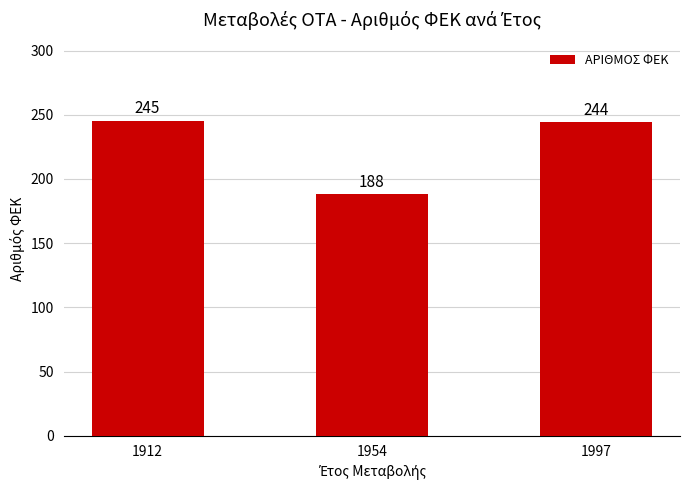

At which label does the data first exceed 244?

1912